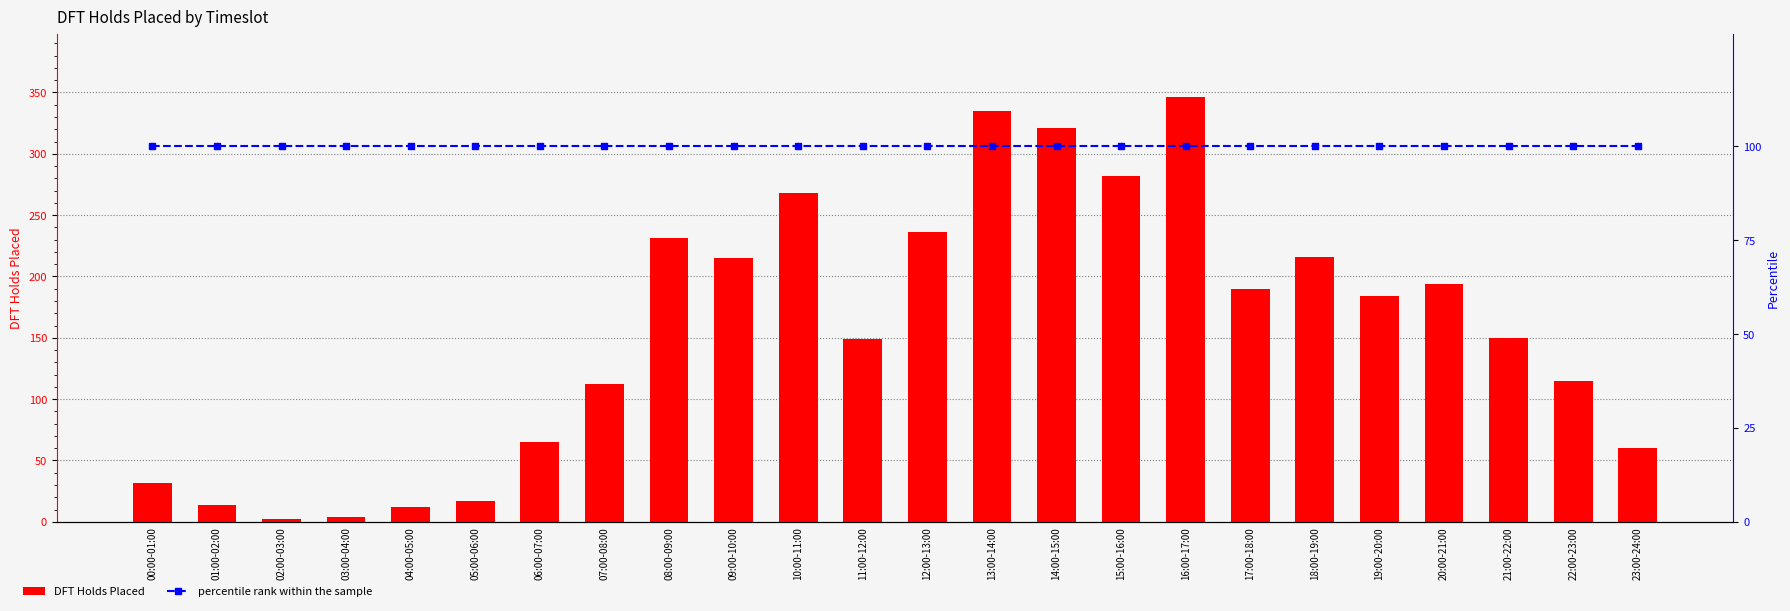

Which category has the lowest value across all series?

02:00-03:00